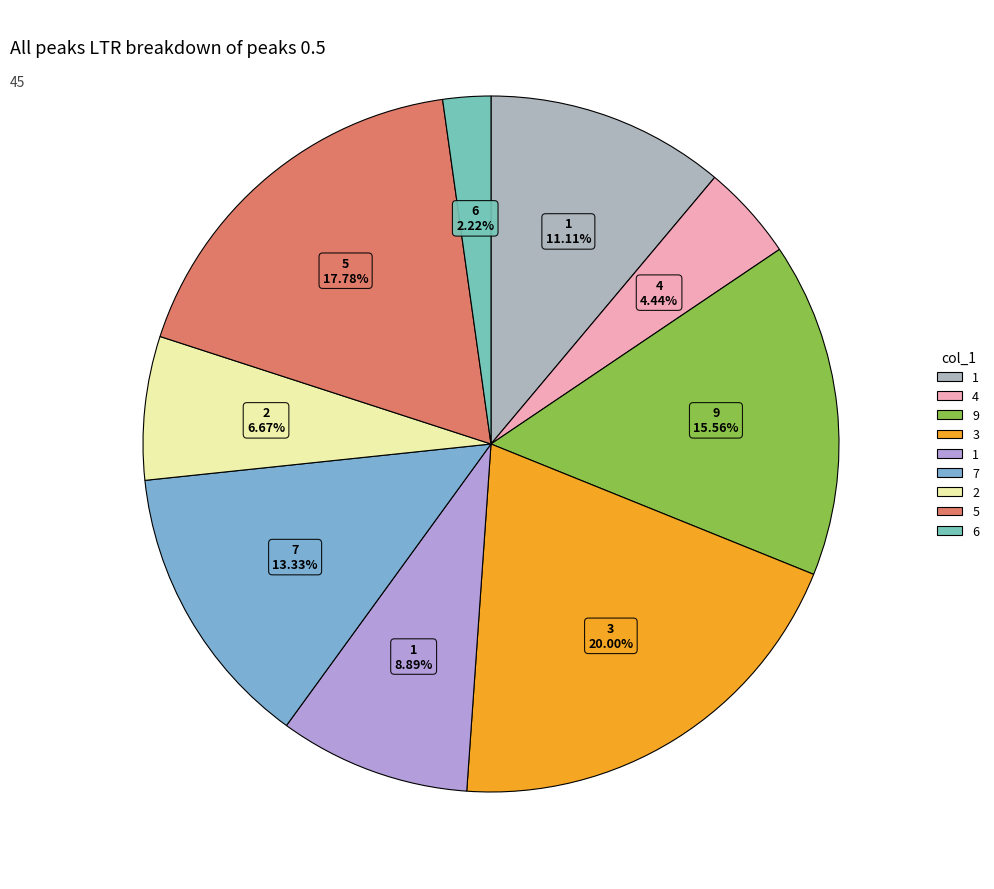

How many slices are in this pie chart?

9